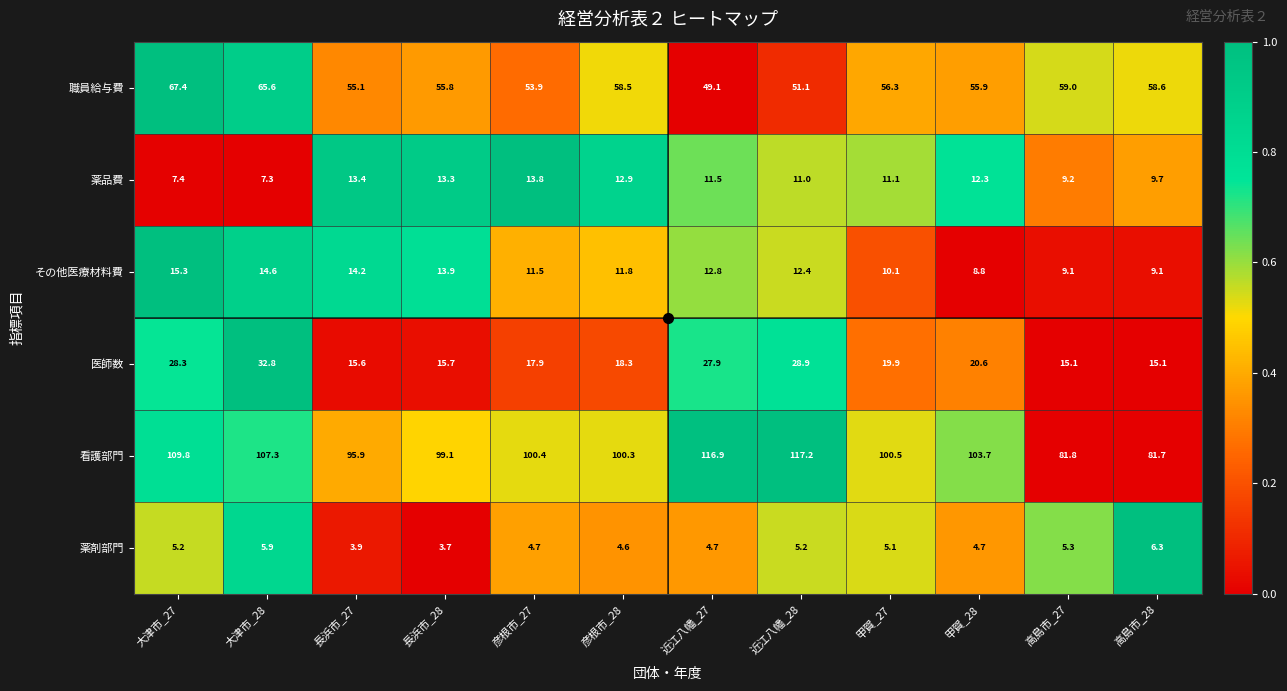

Between 大津市_28 and 近江八幡_28, which series saw the biggest shift?

職員給与費